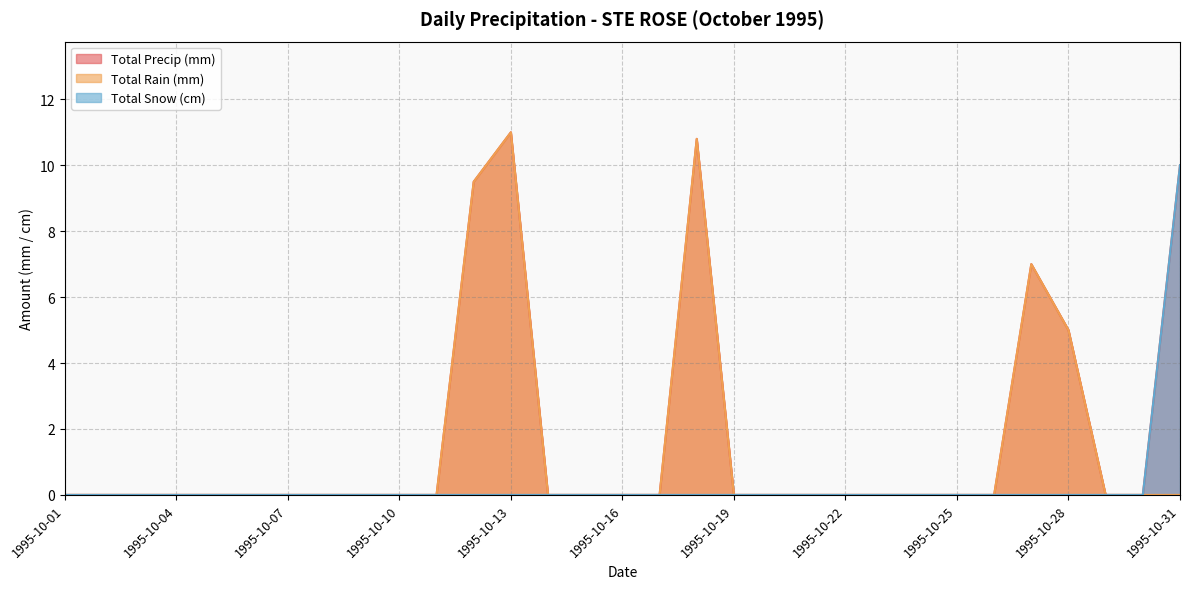

At which category does Total Rain (mm) reach its first local peak?

1995-10-13